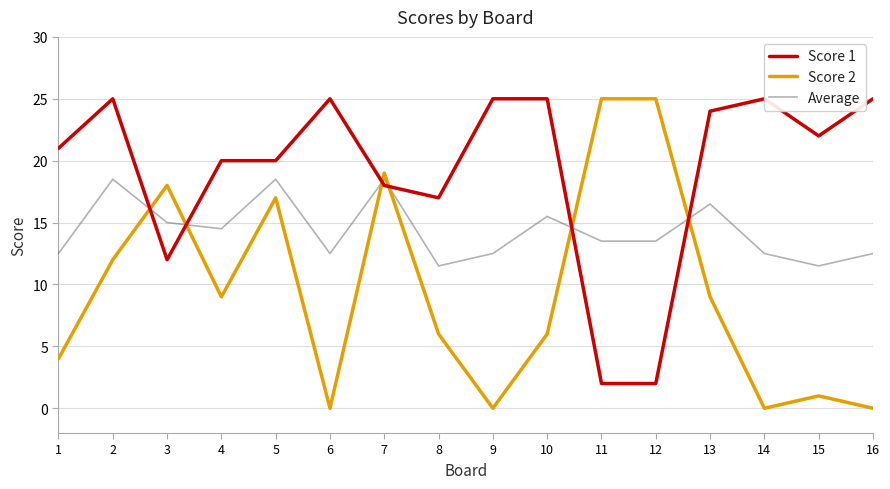

How many data points in Average are above 13?

9